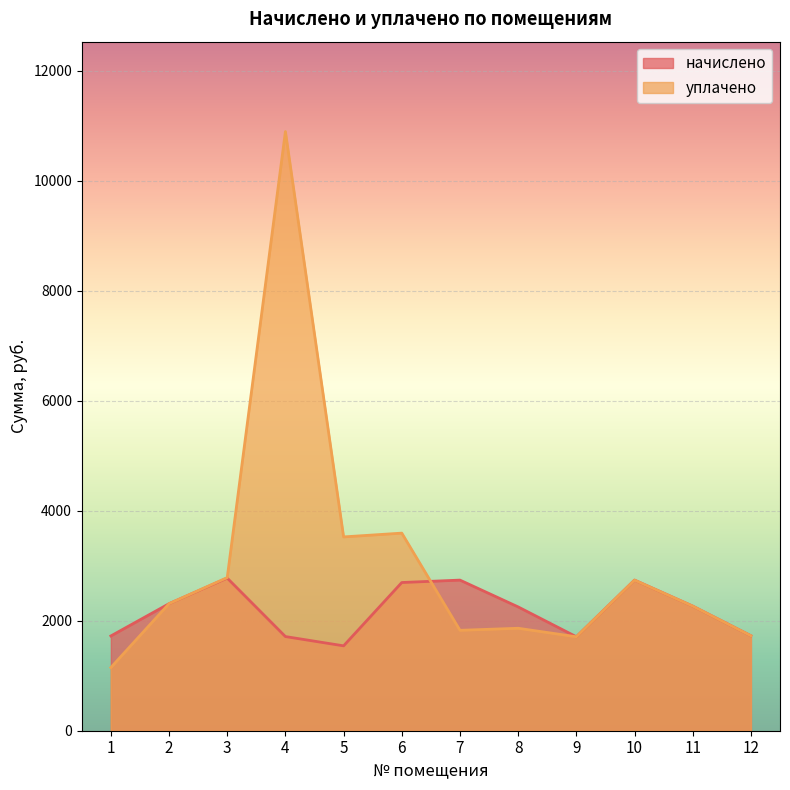

Reading left to right, extract all data points from this chart.

начислено: 1723.0	2309.6	2775.2	1712.0	1543.4	2694.5	2738.5	2250.9	1708.3	2738.5	2265.6	1726.7
уплачено: 1148.7	2309.6	2784.1	10894.1	3523.8	3592.7	1825.7	1862.9	1708.3	2738.5	2265.6	1726.7